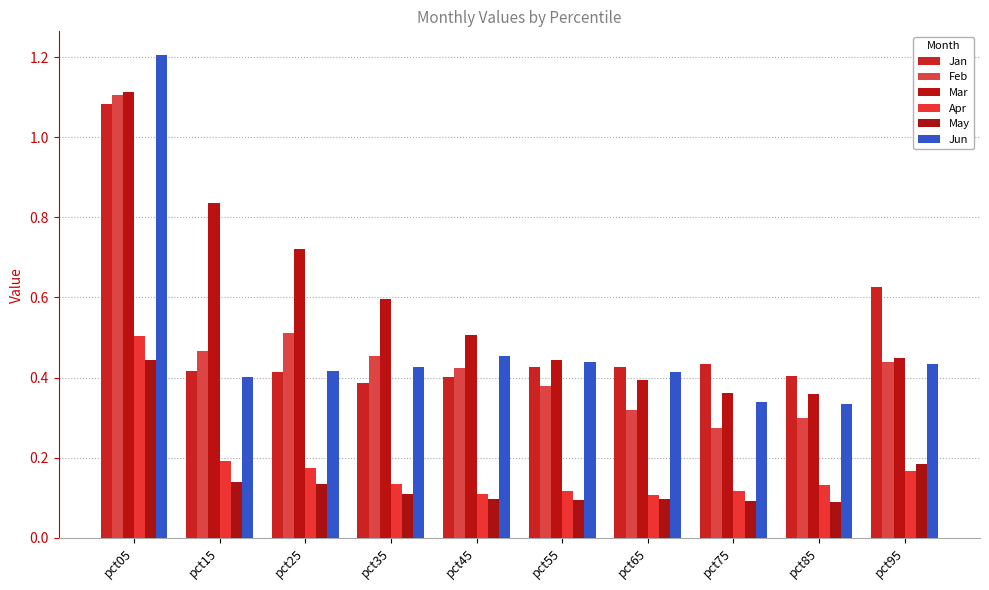

At which label does Mar reach its peak?

pct05